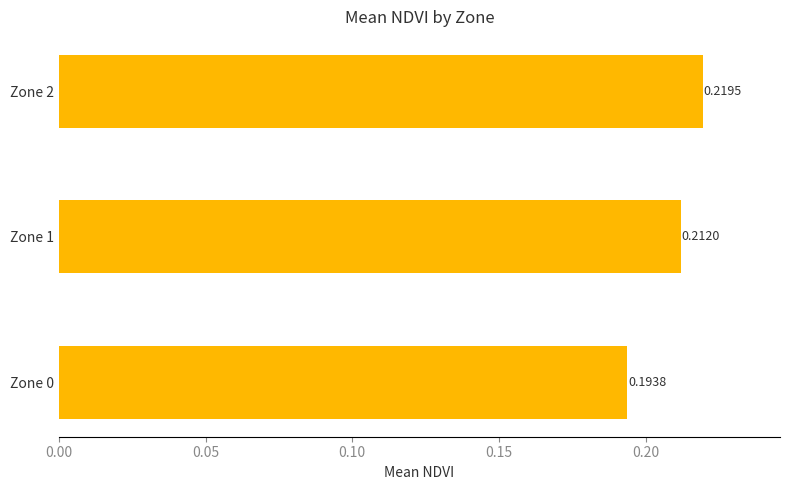

List the labels in order of value, largest first.

Zone 2, Zone 1, Zone 0